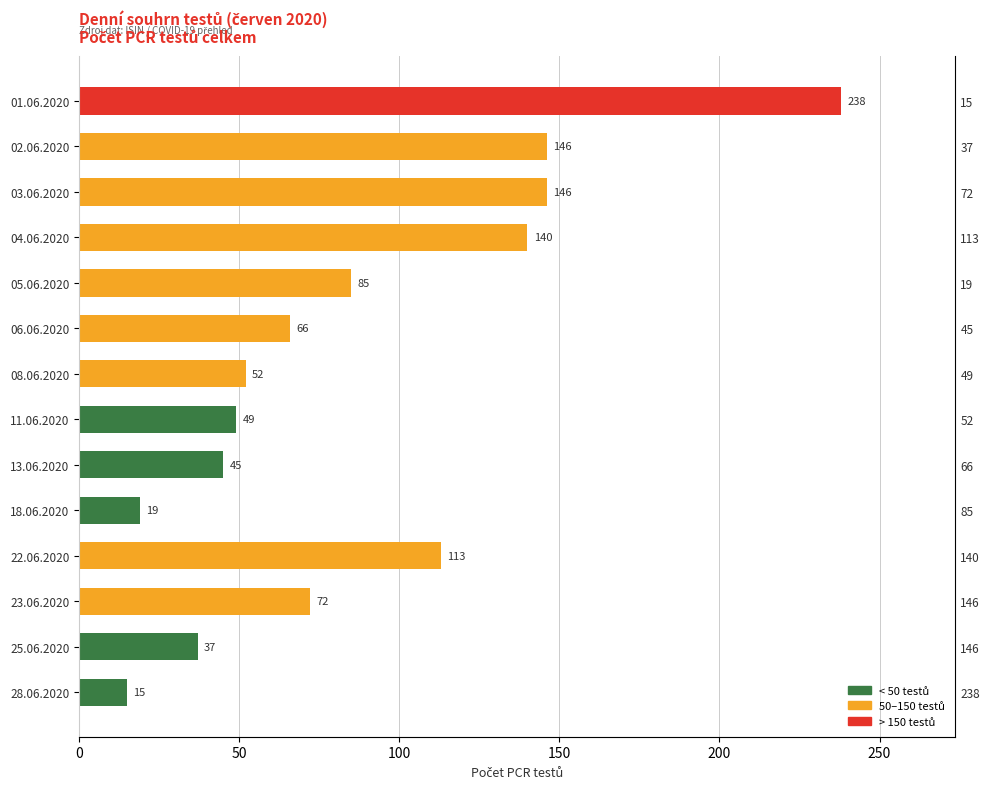

Does the chart contain stacked bars?

No